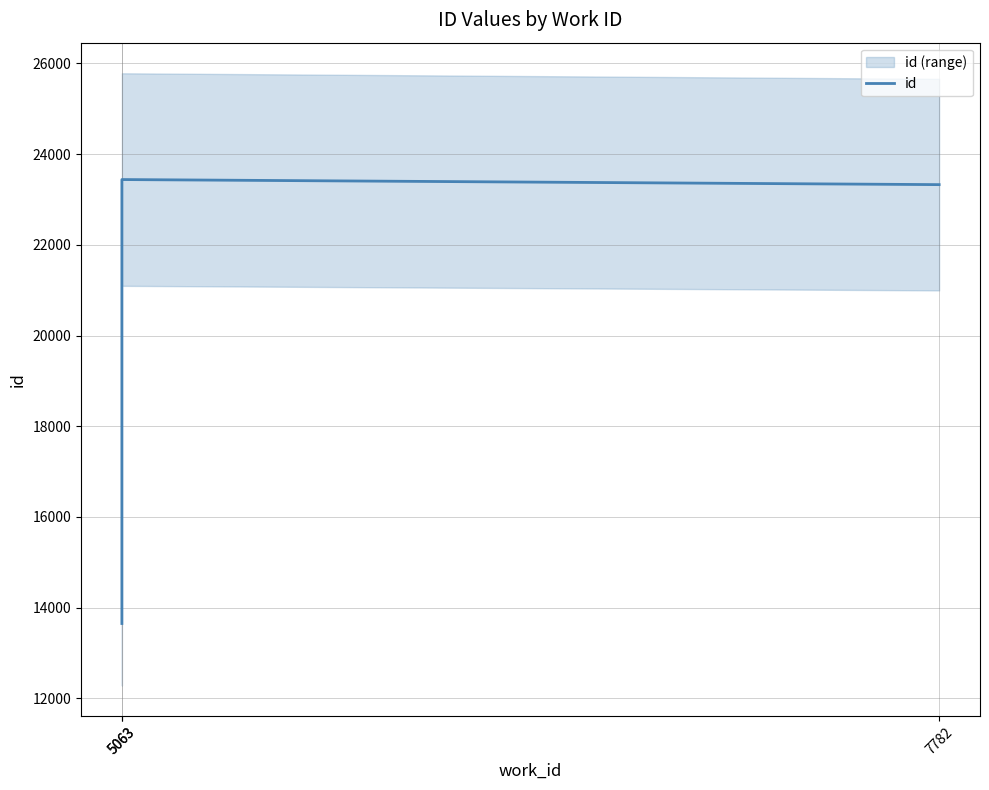

The chart shows a value of 3956 at 5063. True or false?

False